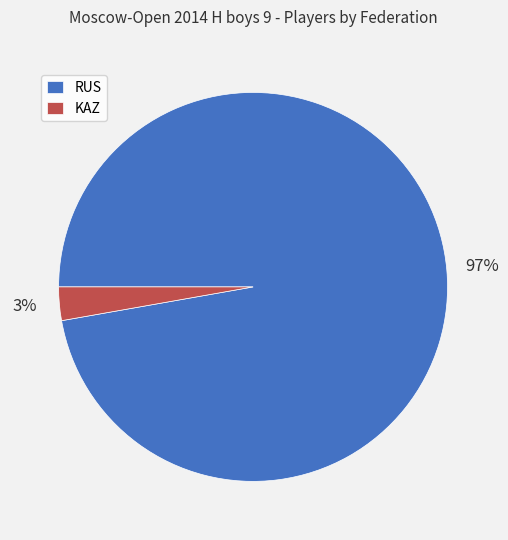

True or false: RUS accounts for 87% of the total.

False